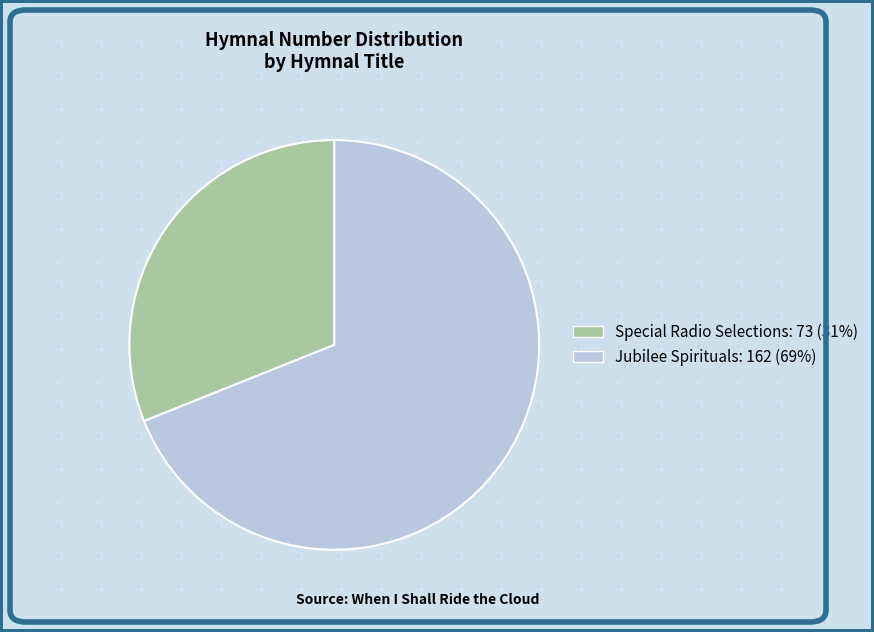

Which slice is the smallest?

Special Radio Selections